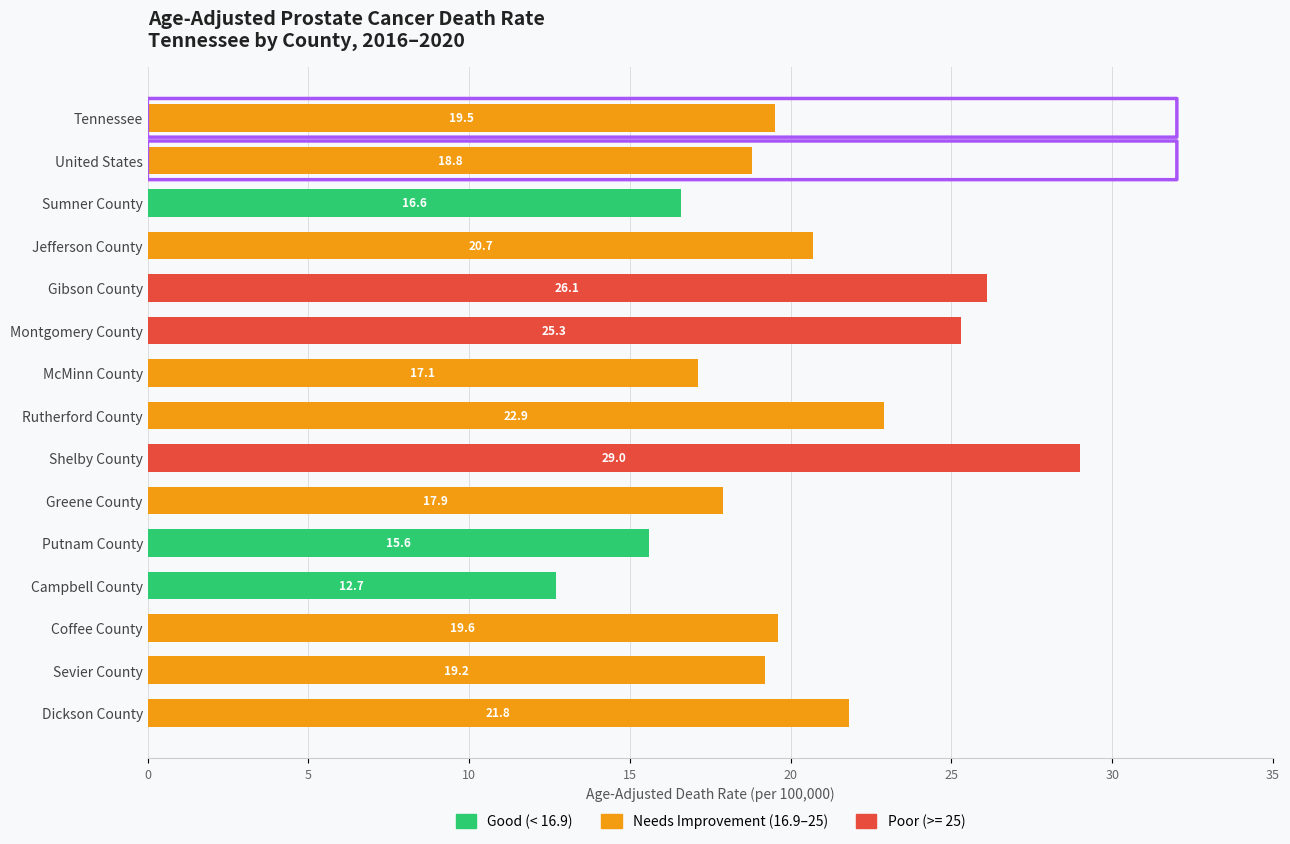

At which category is the sum across all series the highest?

Shelby County